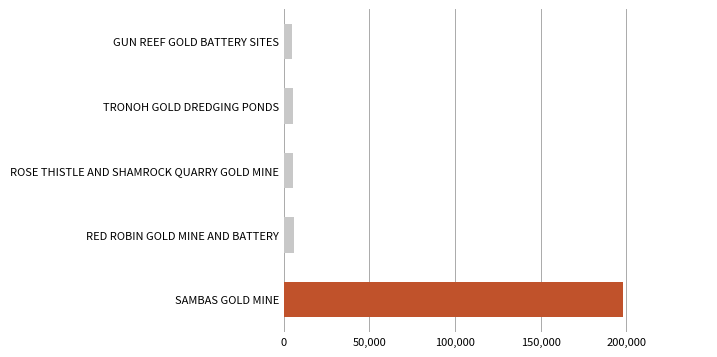

What is the sum of all values?

220086